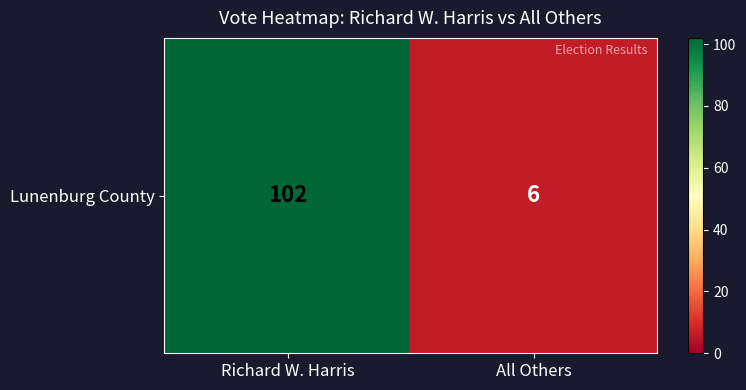

What is the difference between the values at All Others and Richard W. Harris?

96